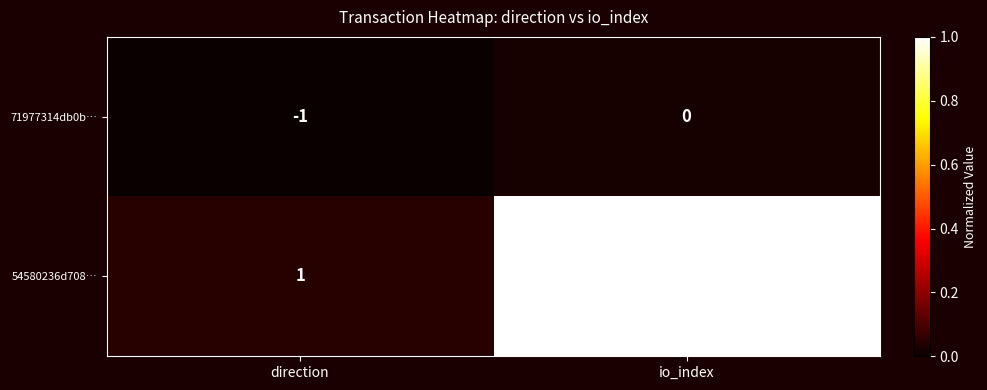

Is it true that 71977314db0b… equals 0 at direction?

False